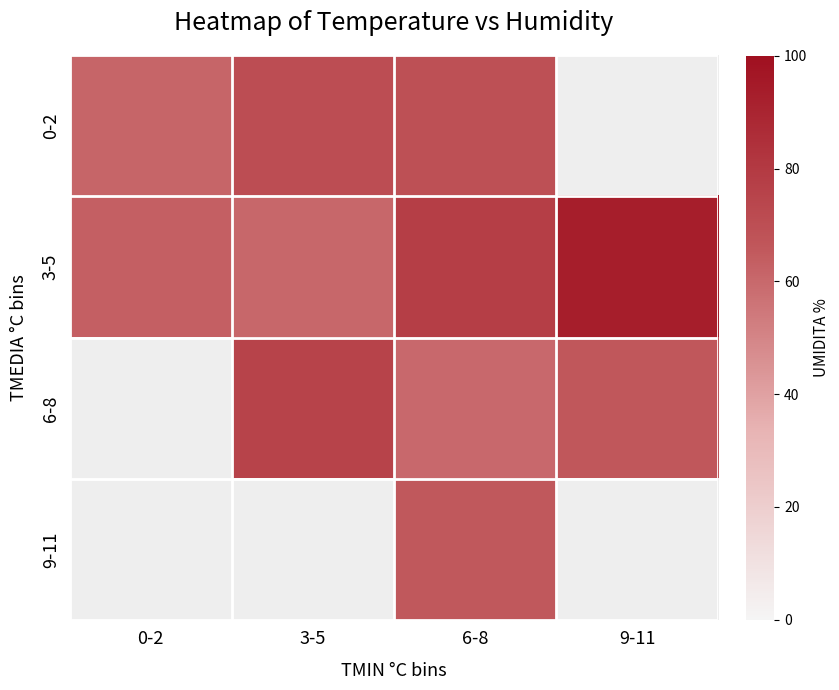

At which category does the chart reach its minimum across all series?

6-8